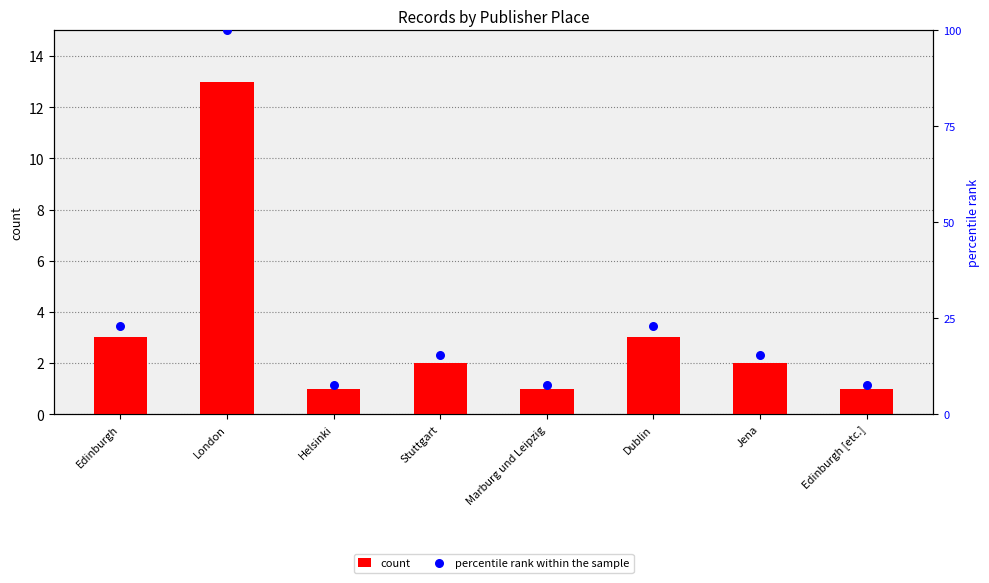

Which series contains the highest Y value?

percentile rank within the sample